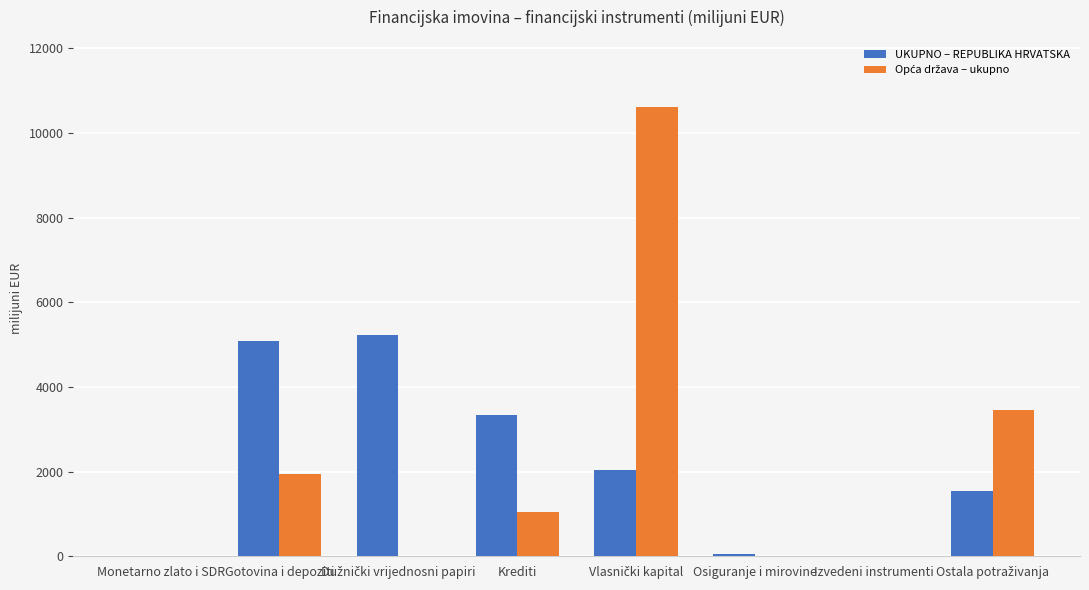

What is the total value across all series at Krediti?

4393.9